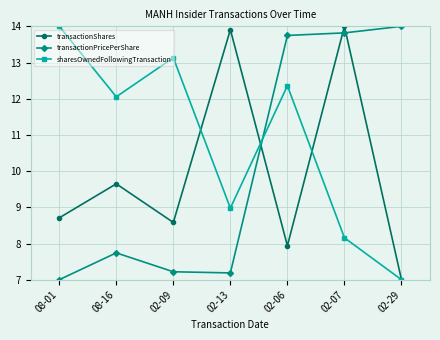

What is the minimum value for transactionPricePerShare?

7.0